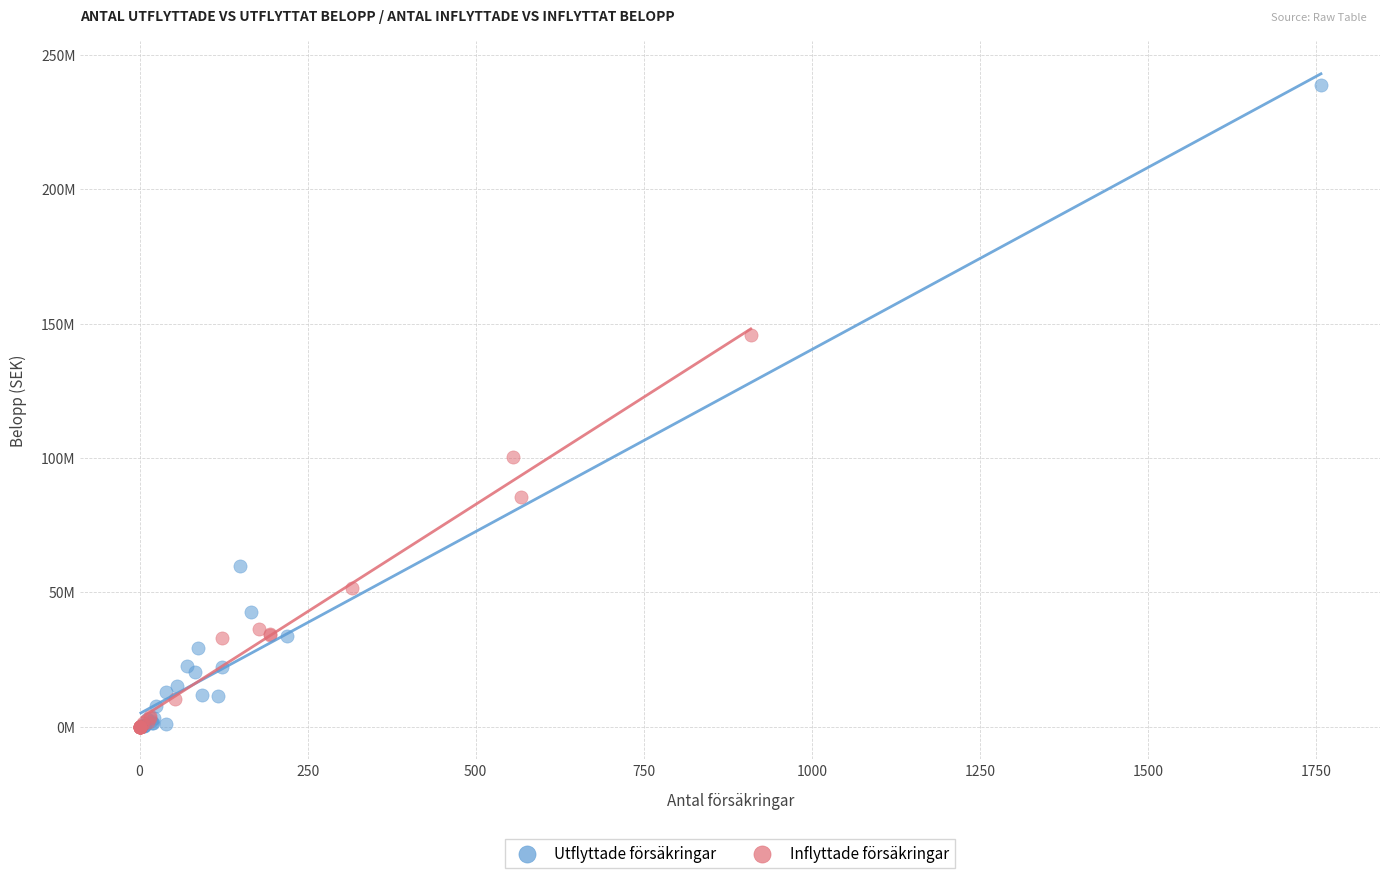

What are all the series names shown in the legend?

Utflyttade försäkringar, Inflyttade försäkringar